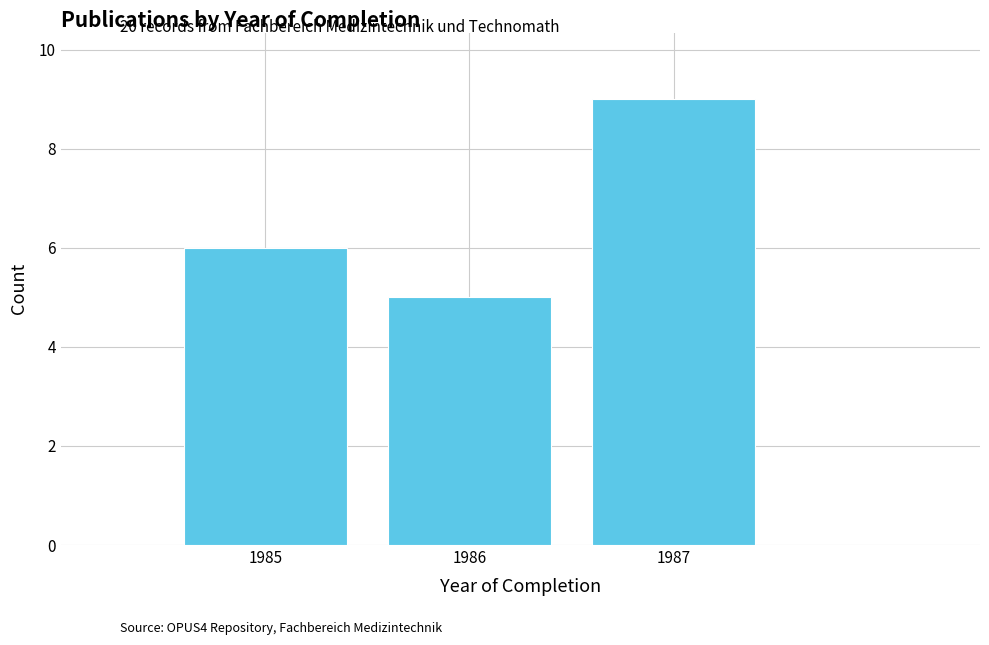

Reading left to right, list every bar in this chart as the range it spans on the x-axis followed by its height. The values are not printed on the chart, so give them approximately, as read against the axis.

1984.5 to 1985.5: 6
1985.5 to 1986.5: 5
1986.5 to 1987.5: 9